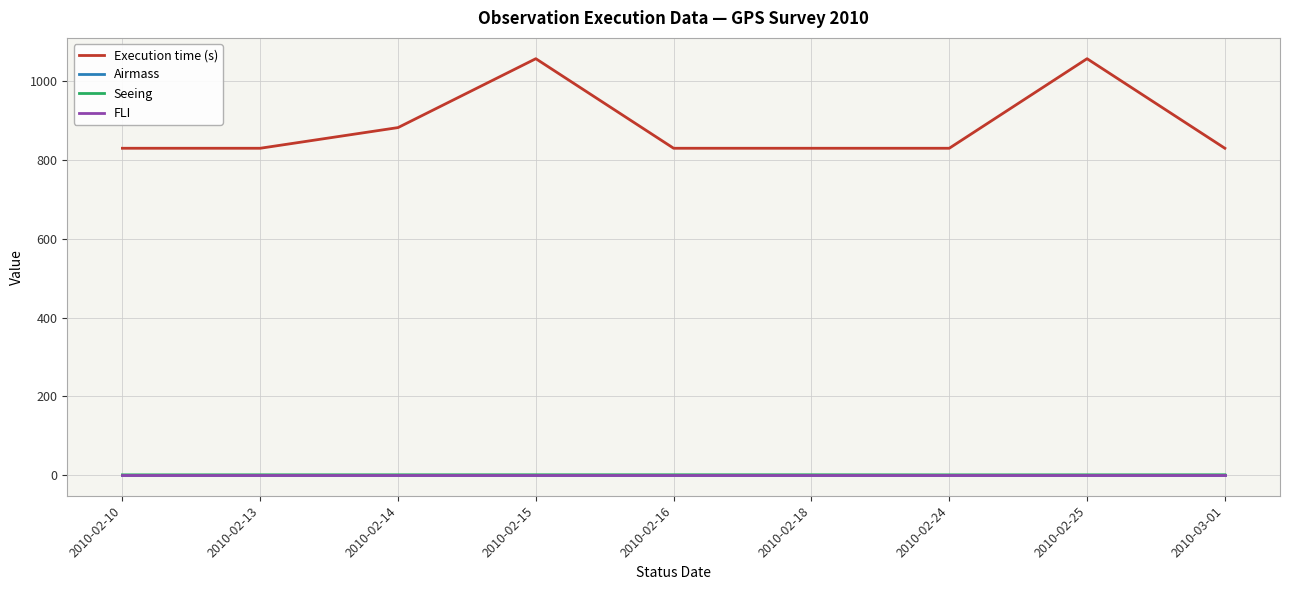

At which label is Execution time (s) closest to 942?

2010-02-14